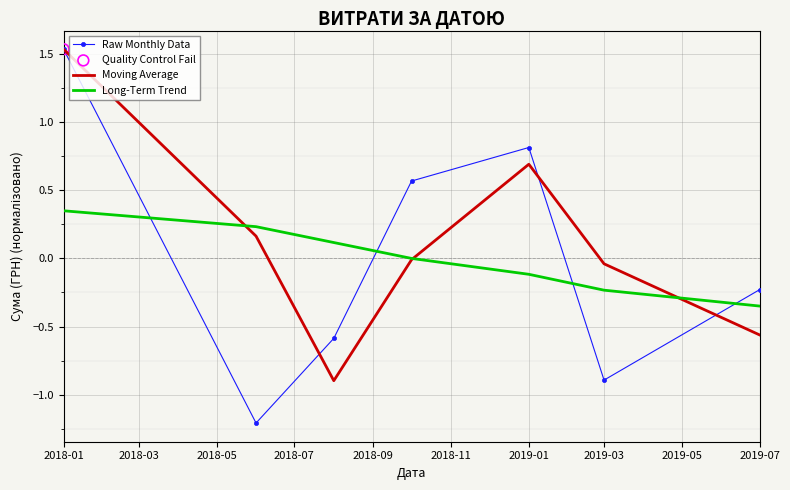

Which series has the largest total across all categories?

Moving Average